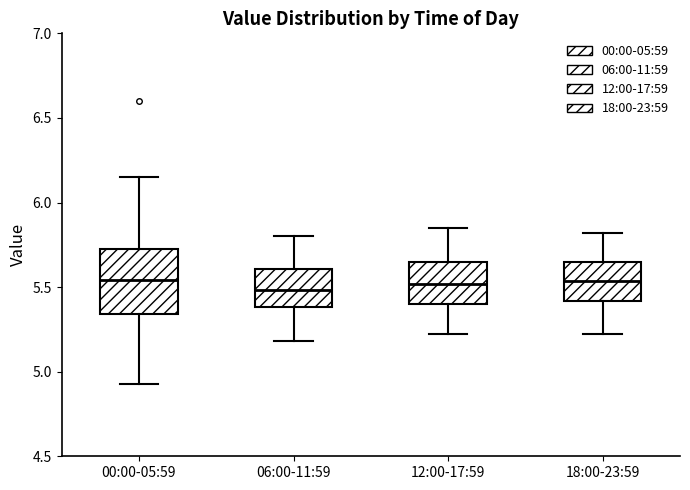

Which box is the tallest, from its lower edge to its upper edge?

00:00-05:59